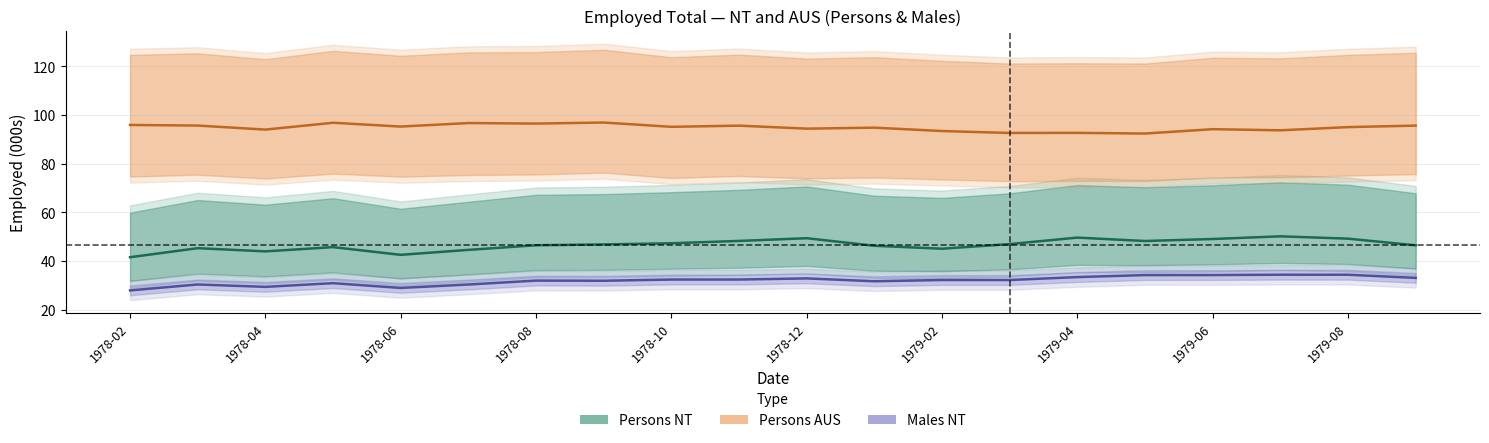

What is the difference between the highest and lowest values at 13?

60.4